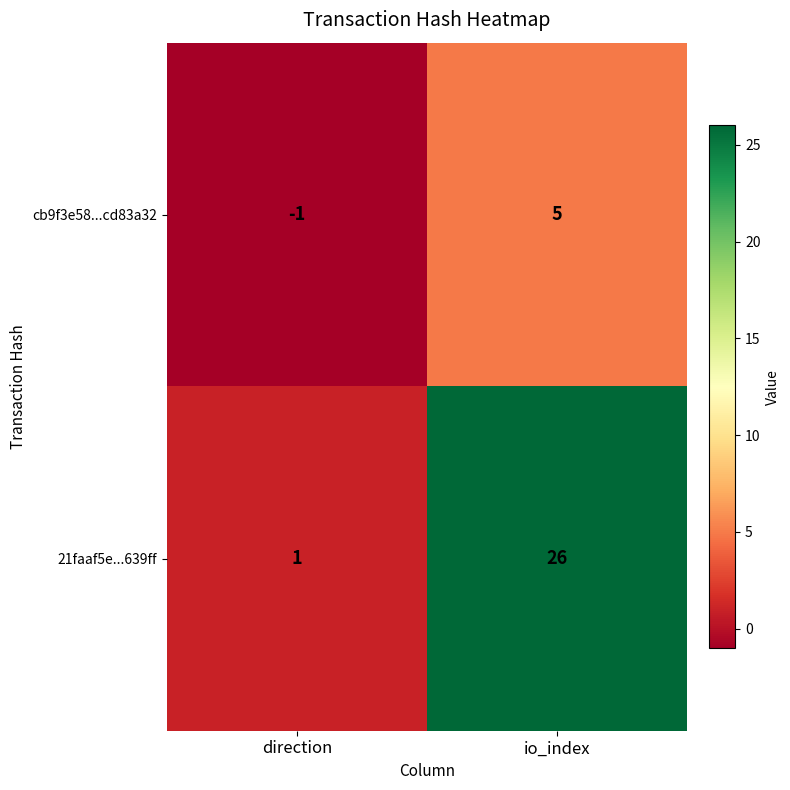

The value of 21faaf5e...639ff at io_index is 34. True or false?

False